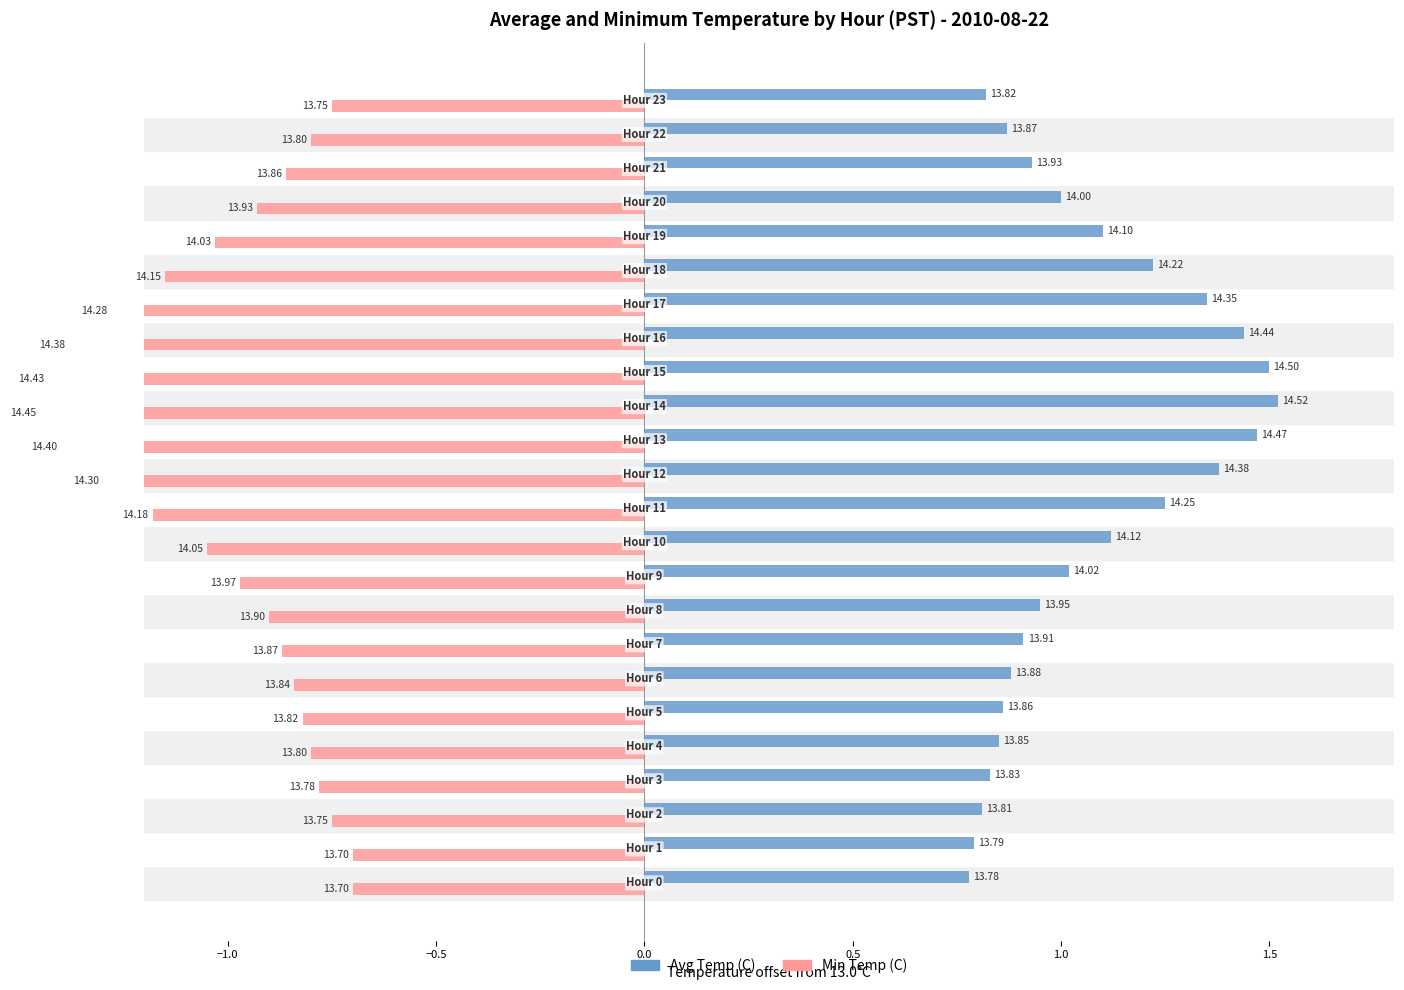

True or false: Avg Temp (C) has a value of 2.2 at 17.

False